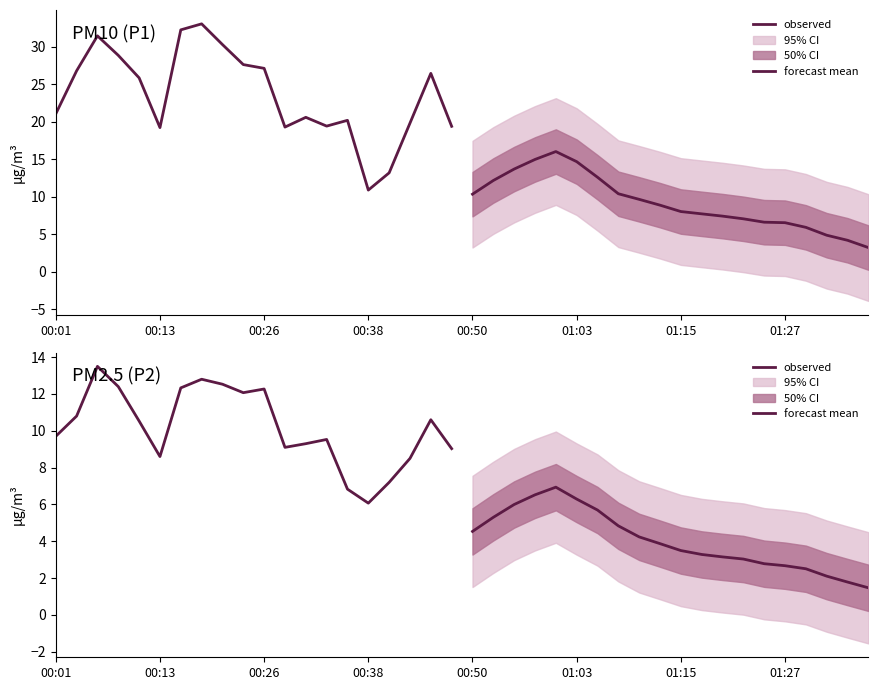

What is the minimum value shown in the chart?

1.5